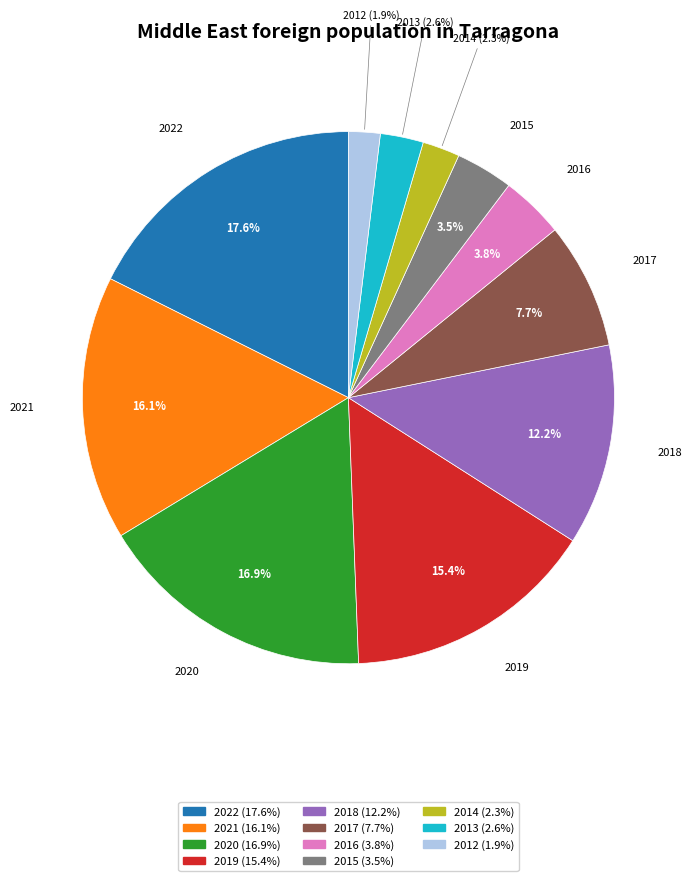

To the nearest percent, what is the difference between the largest and smallest slice percentages?

16%